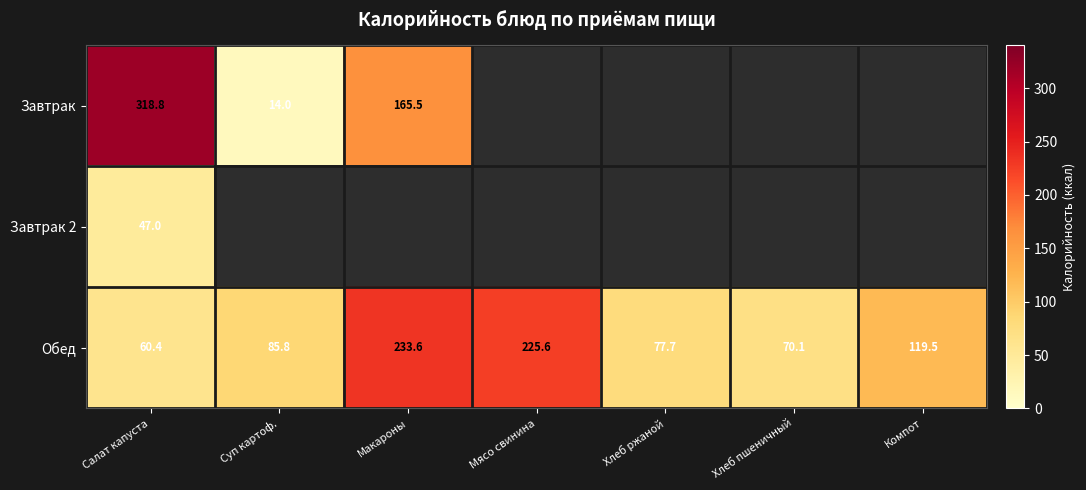

The Обед series shows 22.8 at Хлеб ржаной. True or false?

False